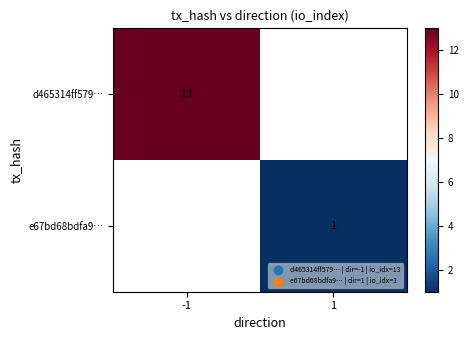

The value of e67bd68bdfa9… at 1 is 1. True or false?

True